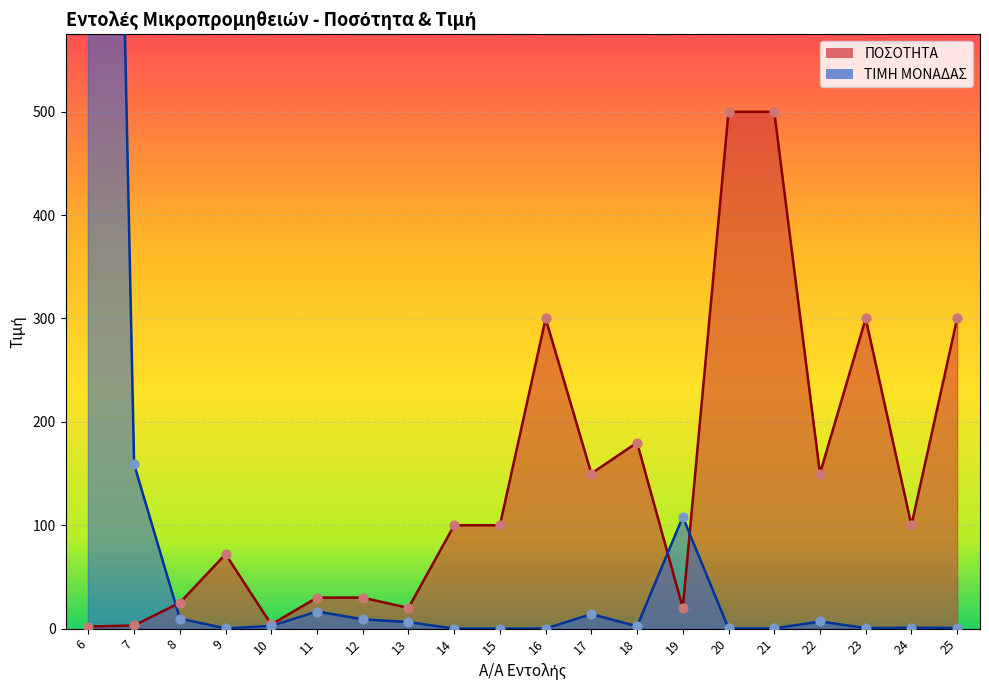

What are all the series names shown in the legend?

ΠΟΣΟΤΗΤΑ, ΤΙΜΗ ΜΟΝΑΔΑΣ